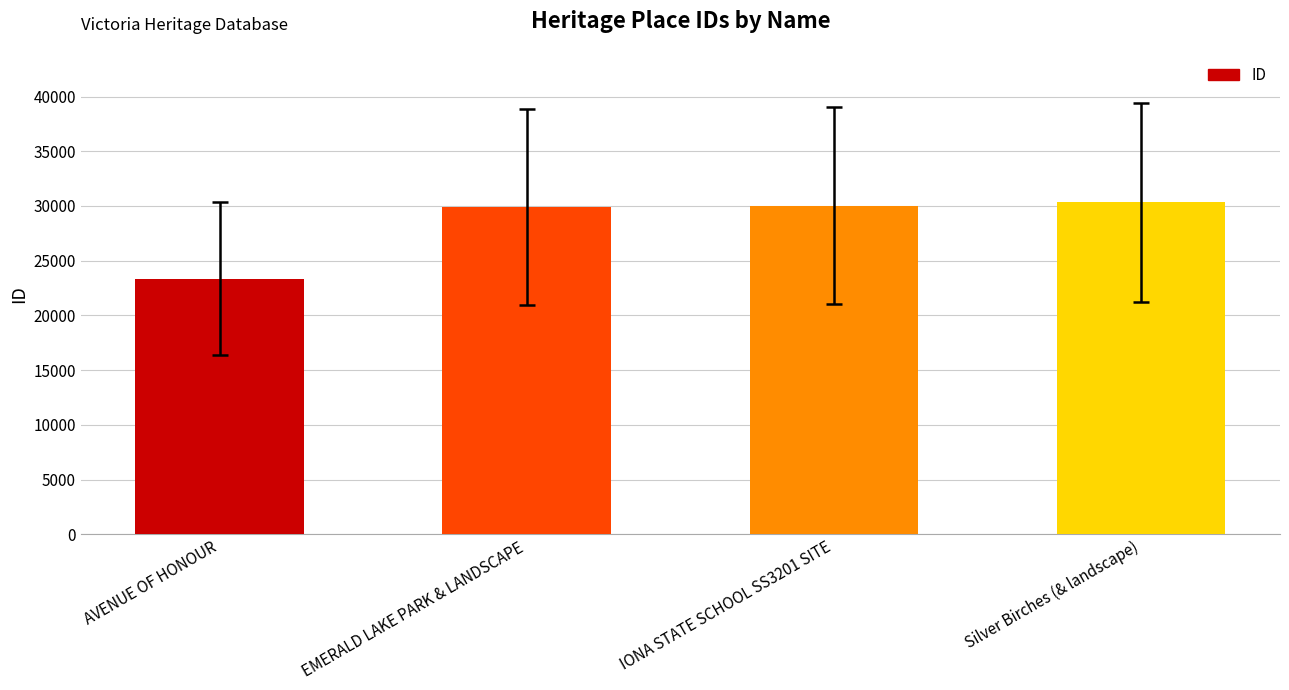

What is the sum of all values?

113611